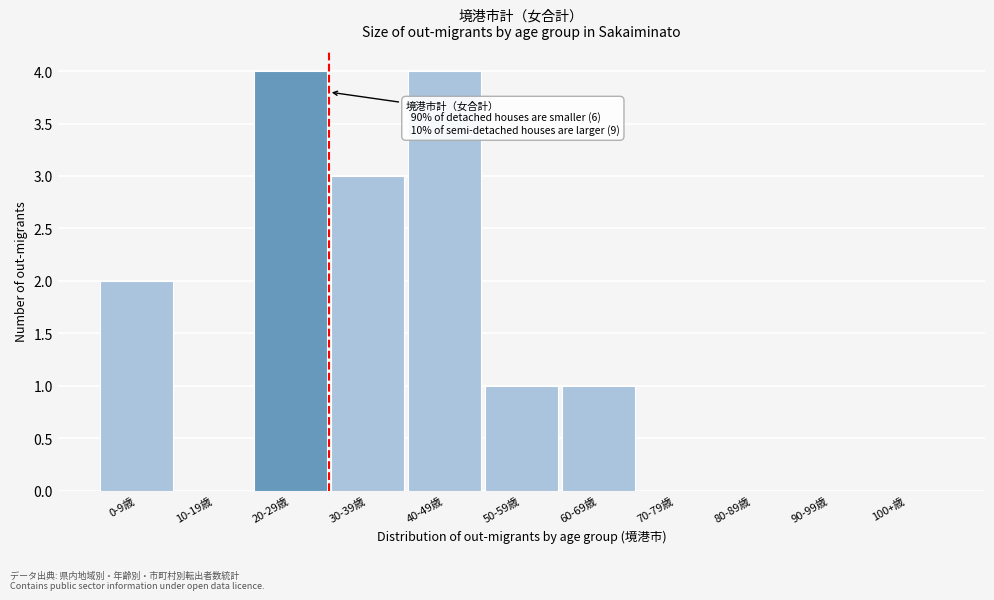

The value at 90-99歳 is 0. True or false?

True